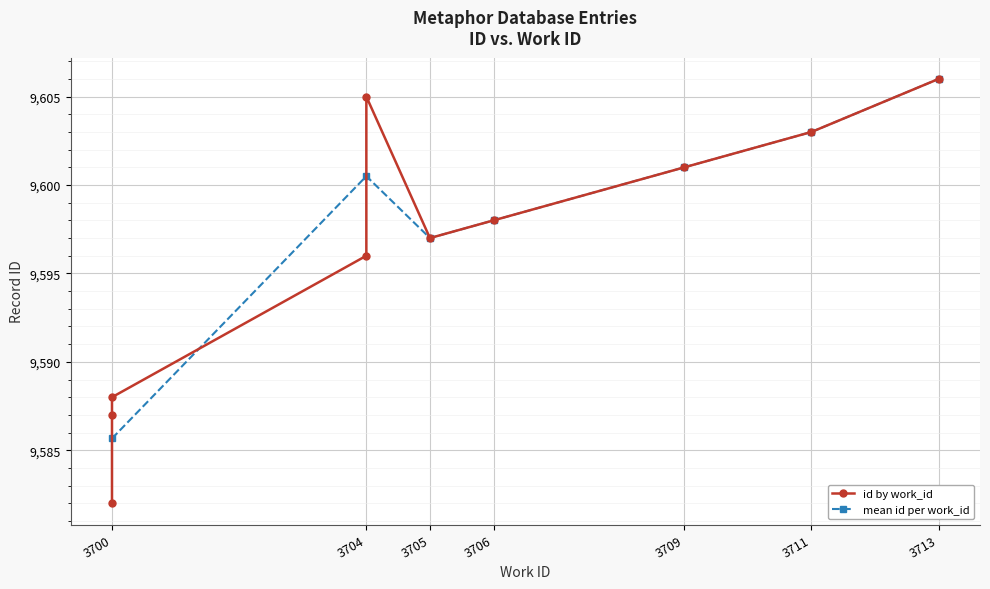

What is the value of the mean id per work_id point at the 2nd from the left?

9600.5